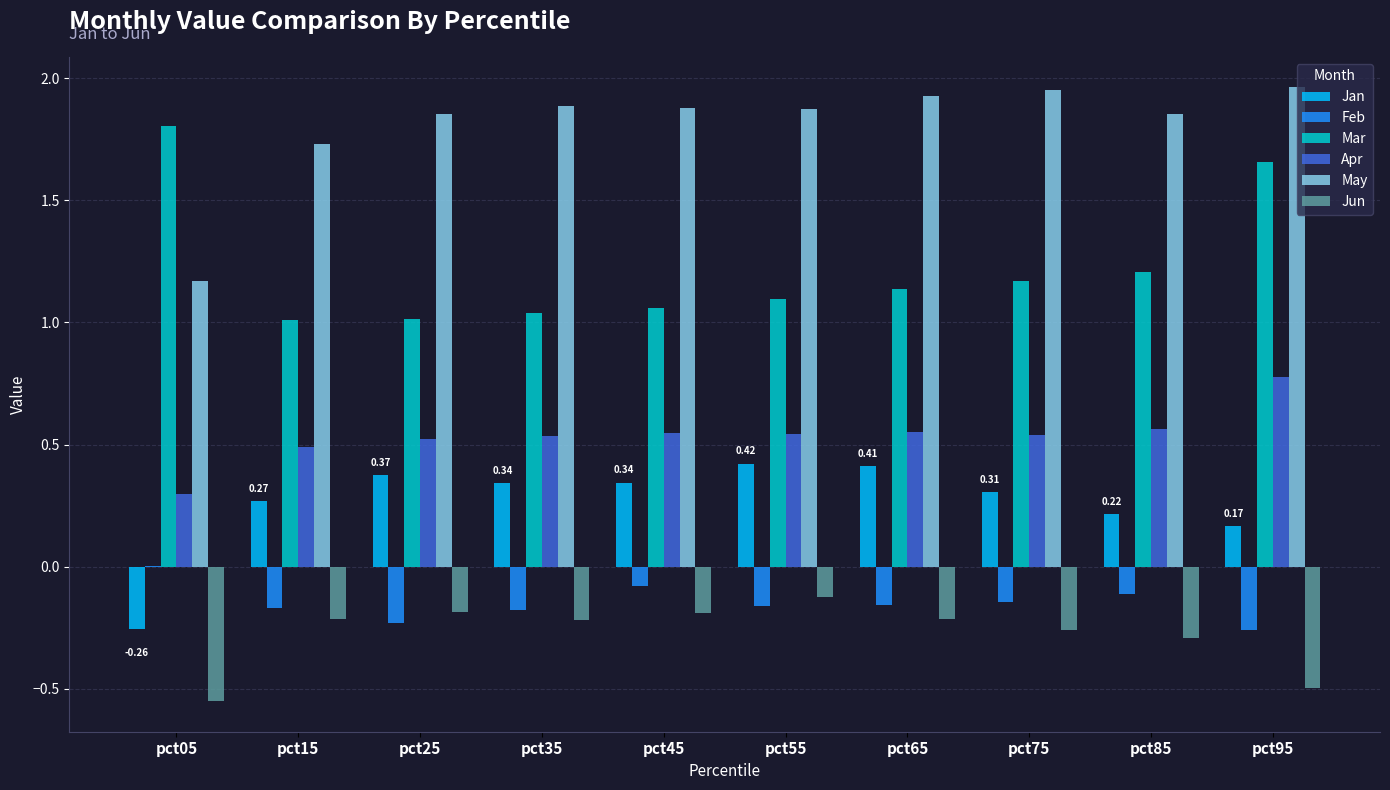

Between pct85 and pct95, which series saw the biggest shift?

Mar